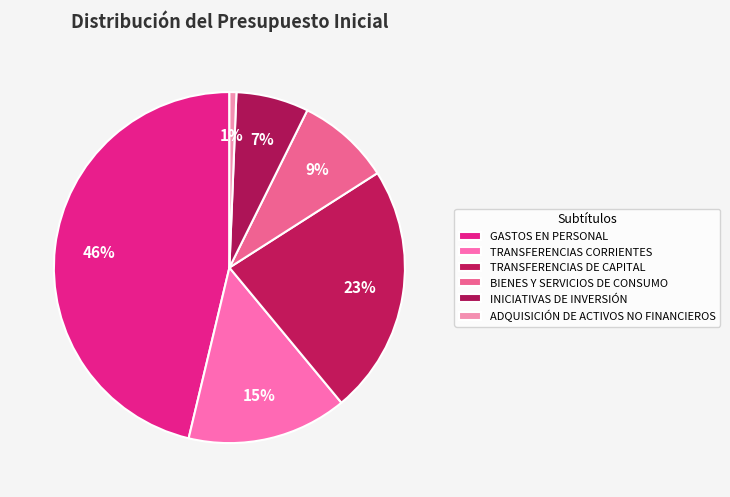

To the nearest percent, what portion does INICIATIVAS DE INVERSIÓN represent?

7%